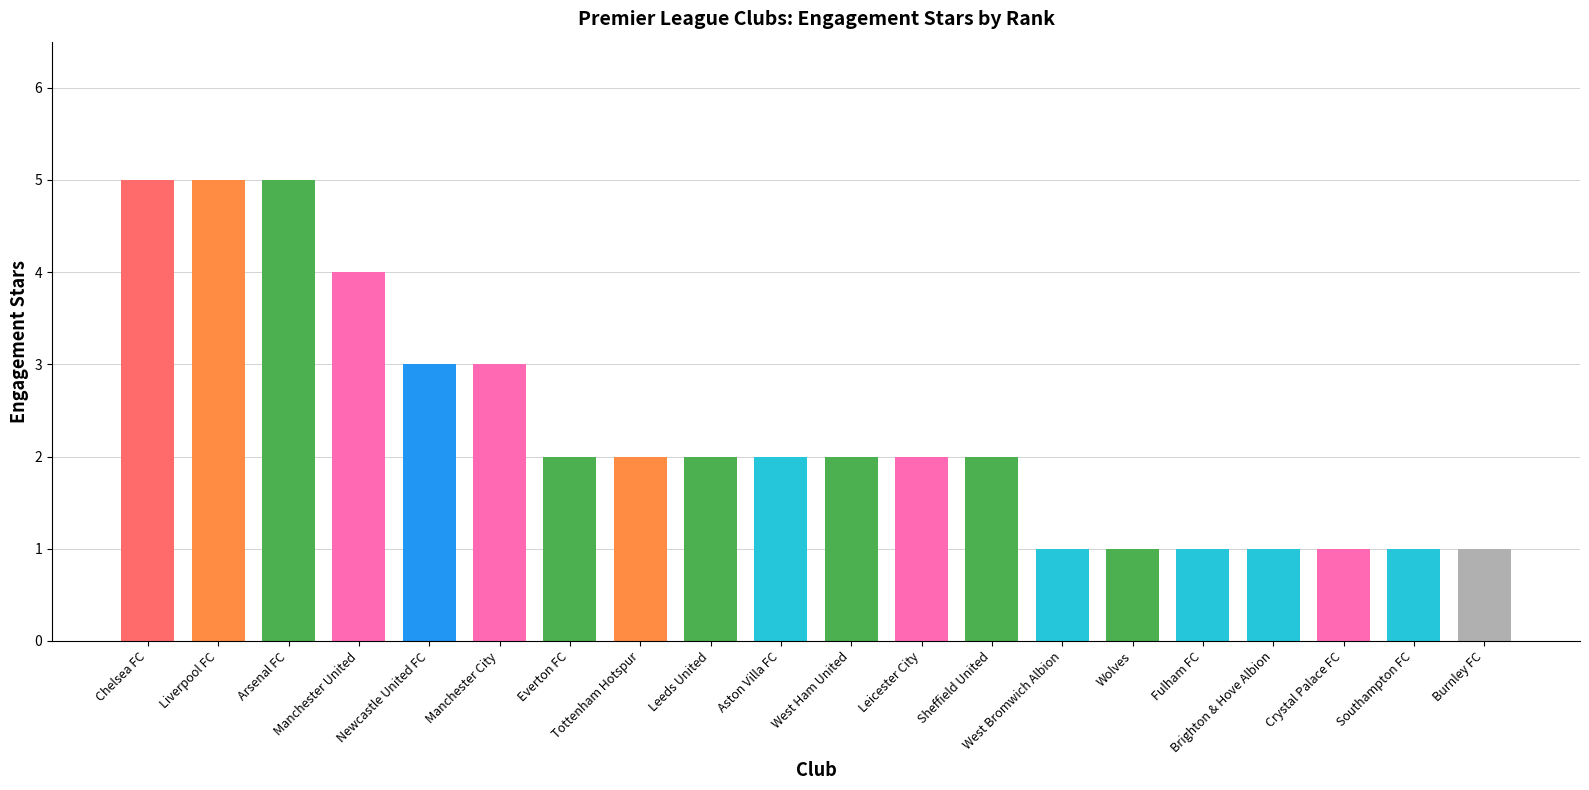

What is the greatest value displayed?

5